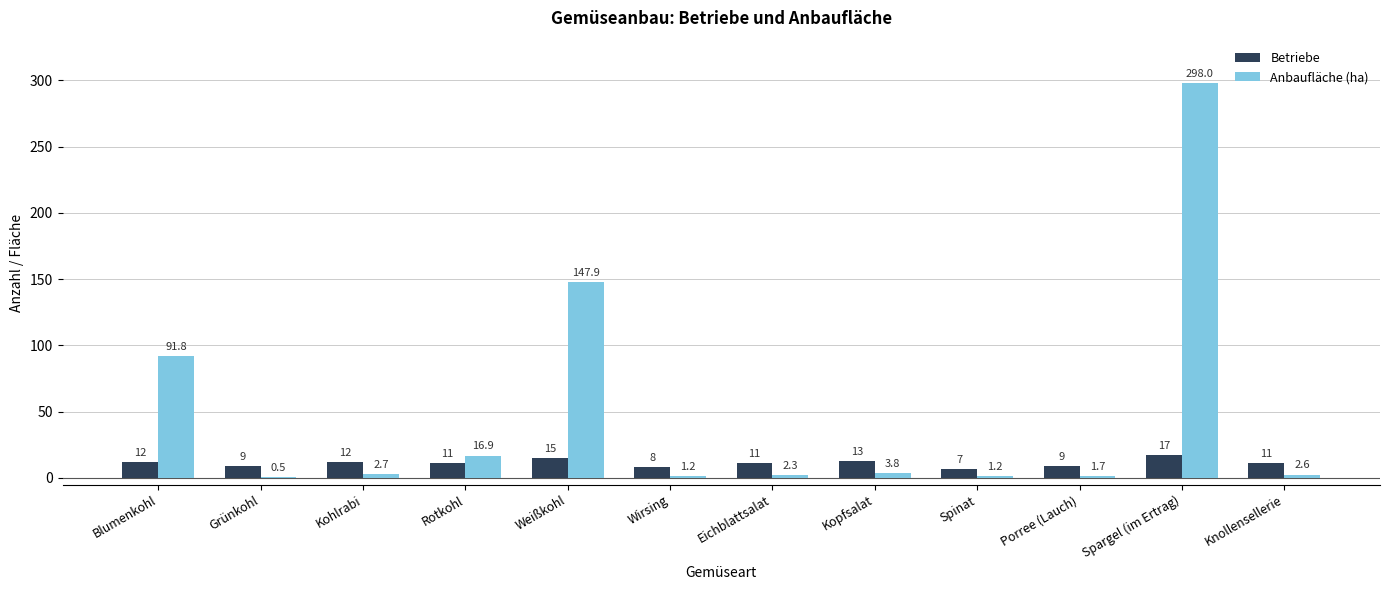

What is the approximate value of Betriebe at Rotkohl?

11.0